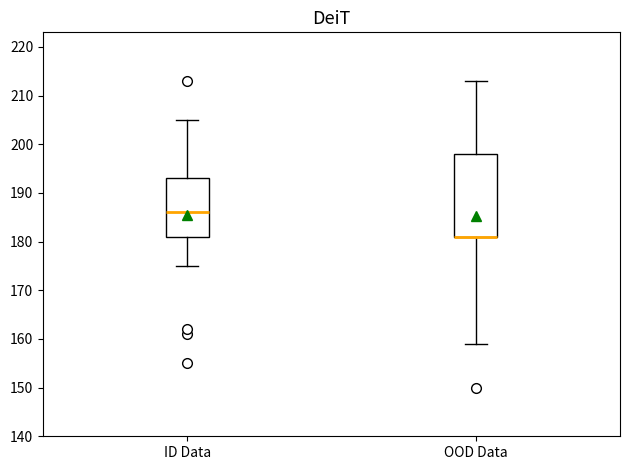

Comparing the boxes themselves (not the whiskers), which one is the tallest?

OOD Data